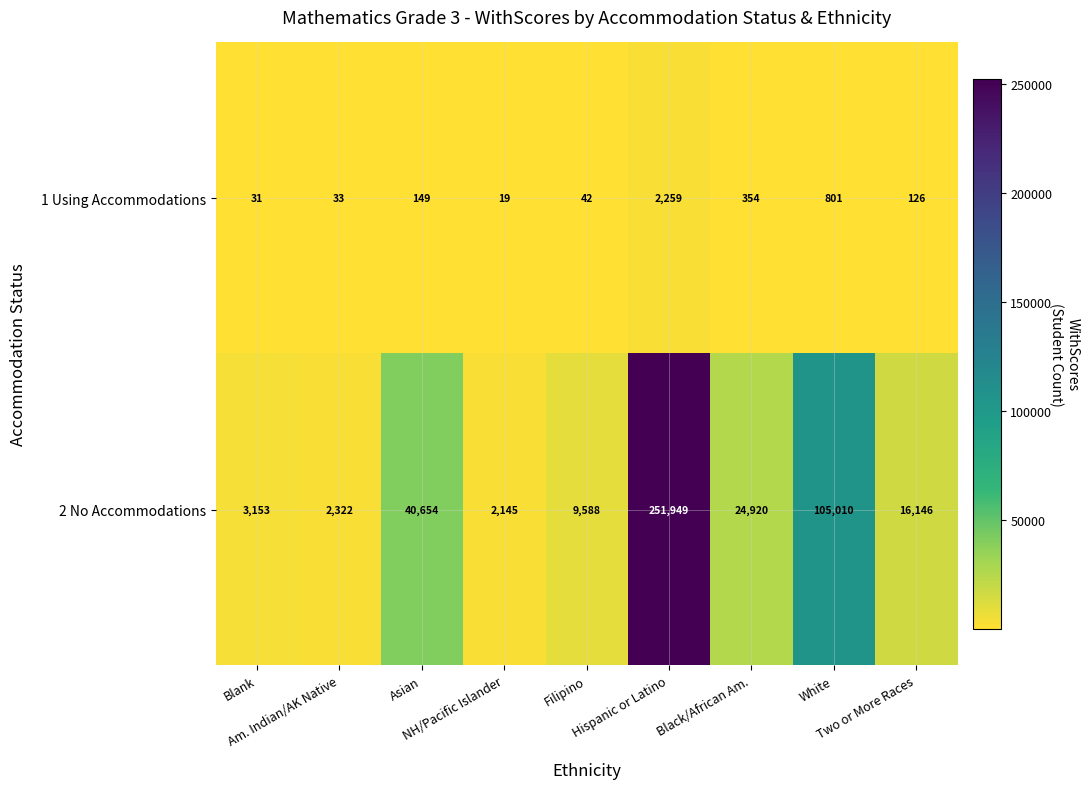

What is the lowest value of the 2 No Accommodations series?

2145